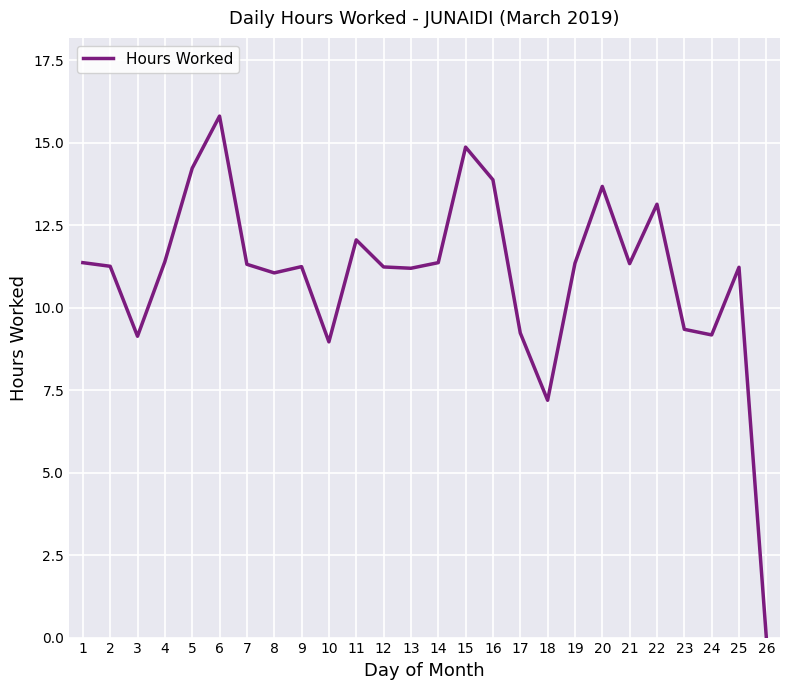

Is it true that the value at 8 is 5.2?

False